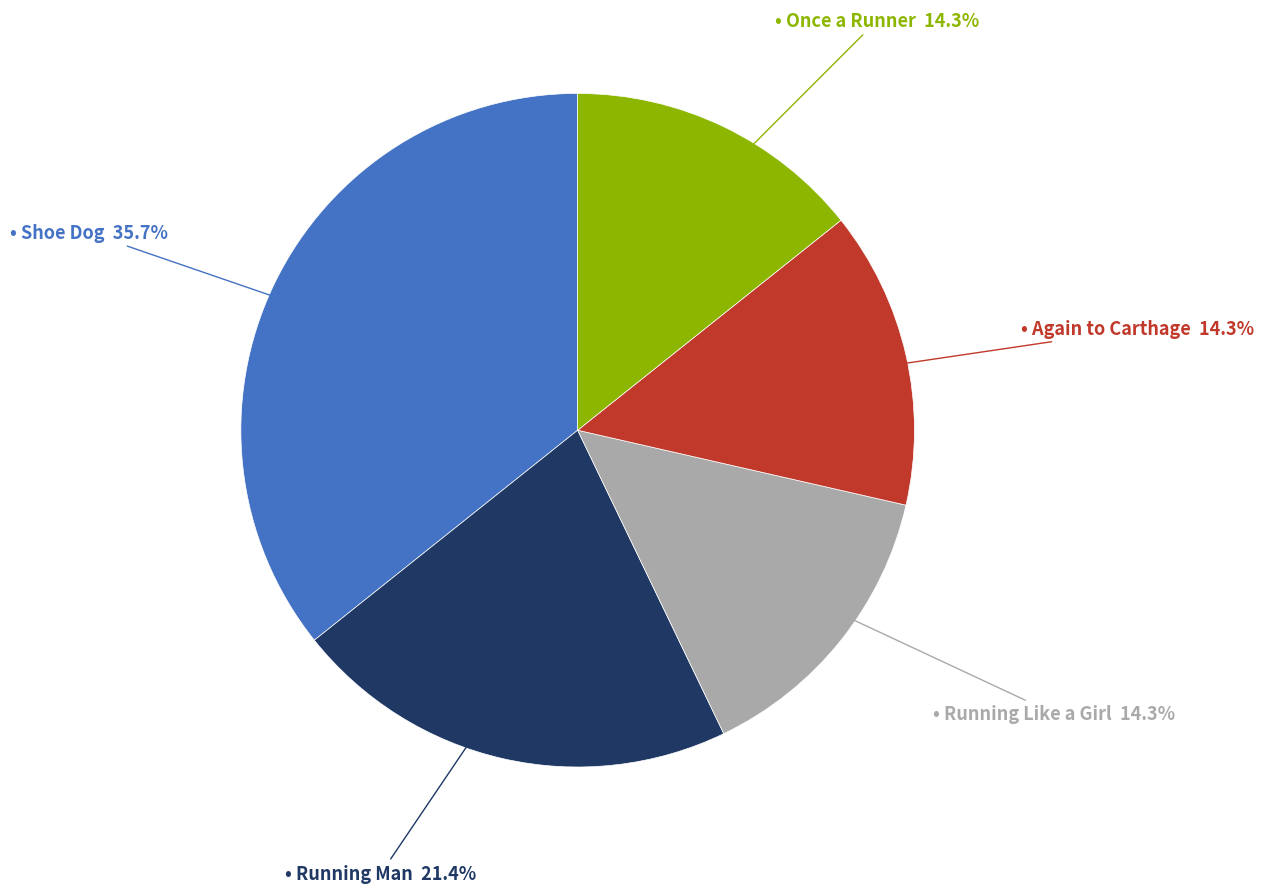

Does any single category account for the majority?

No